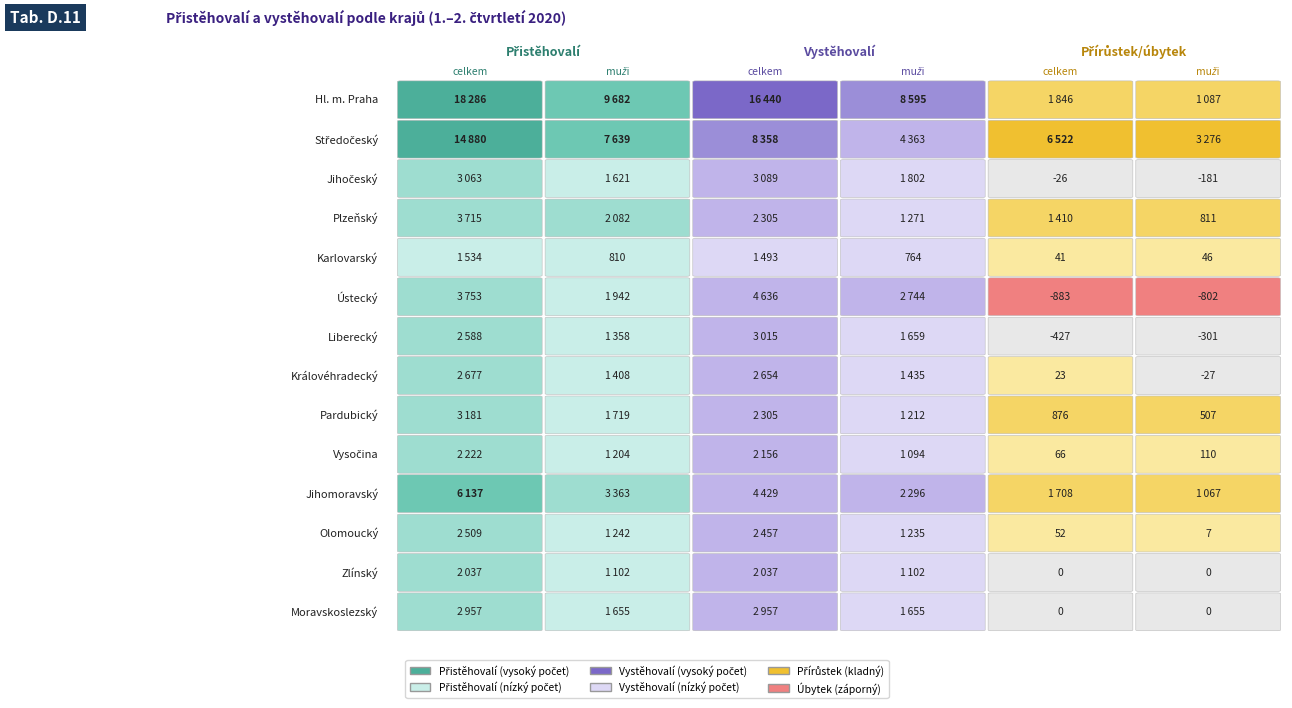

List the series in order of their peak value, lowest first.

Karlovarský, Zlínský, Vysočina, Olomoucký, Královéhradecký, Moravskoslezský, Liberecký, Jihočeský, Pardubický, Plzeňský, Ústecký, Jihomoravský, Středočeský, Hl. m. Praha